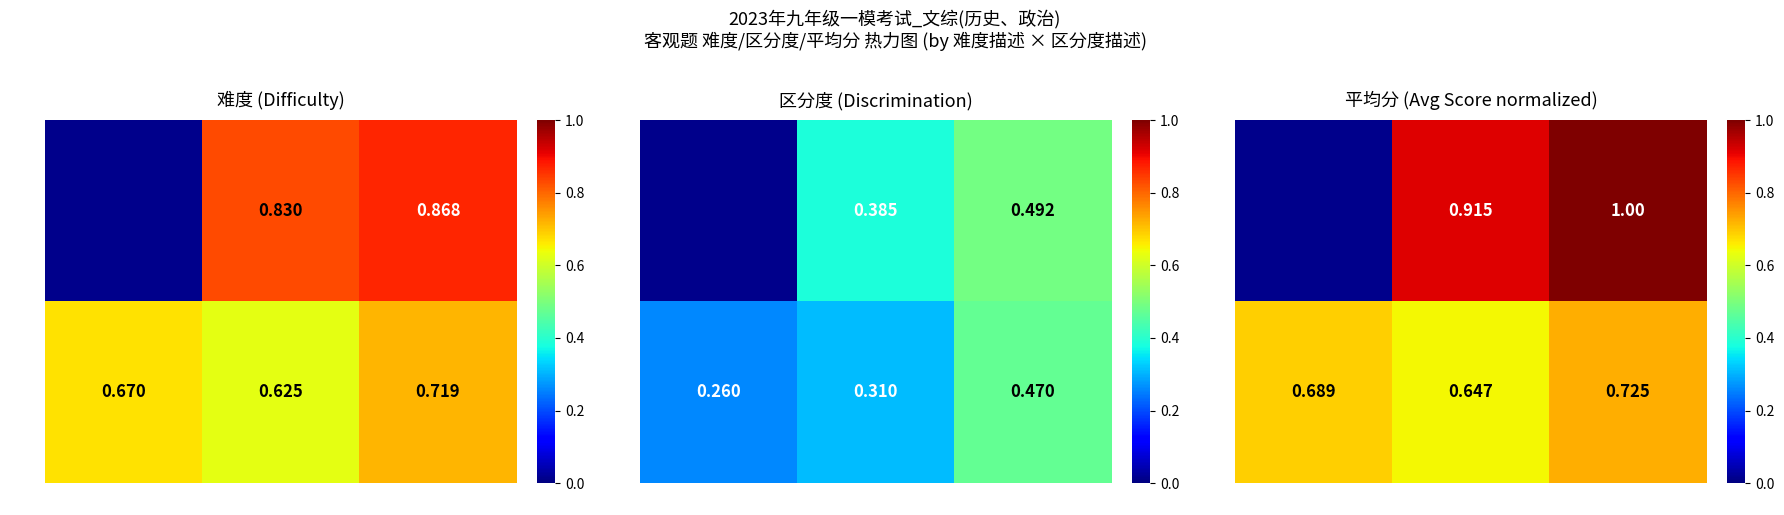

At which category is the sum across all series the highest?

很好